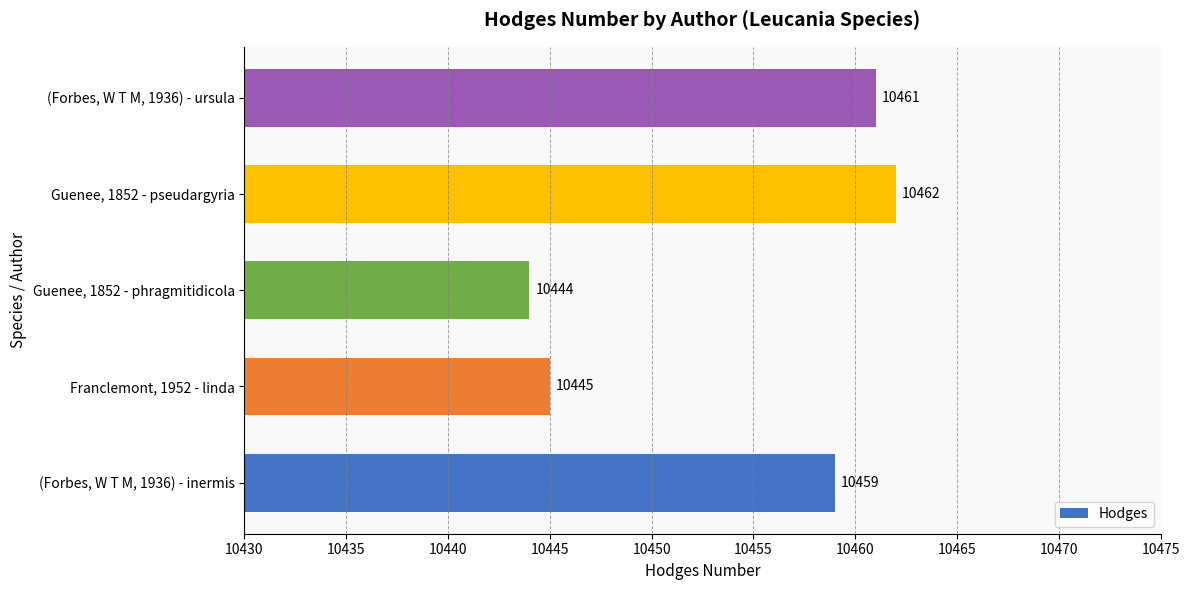

Does the chart contain any negative values?

No